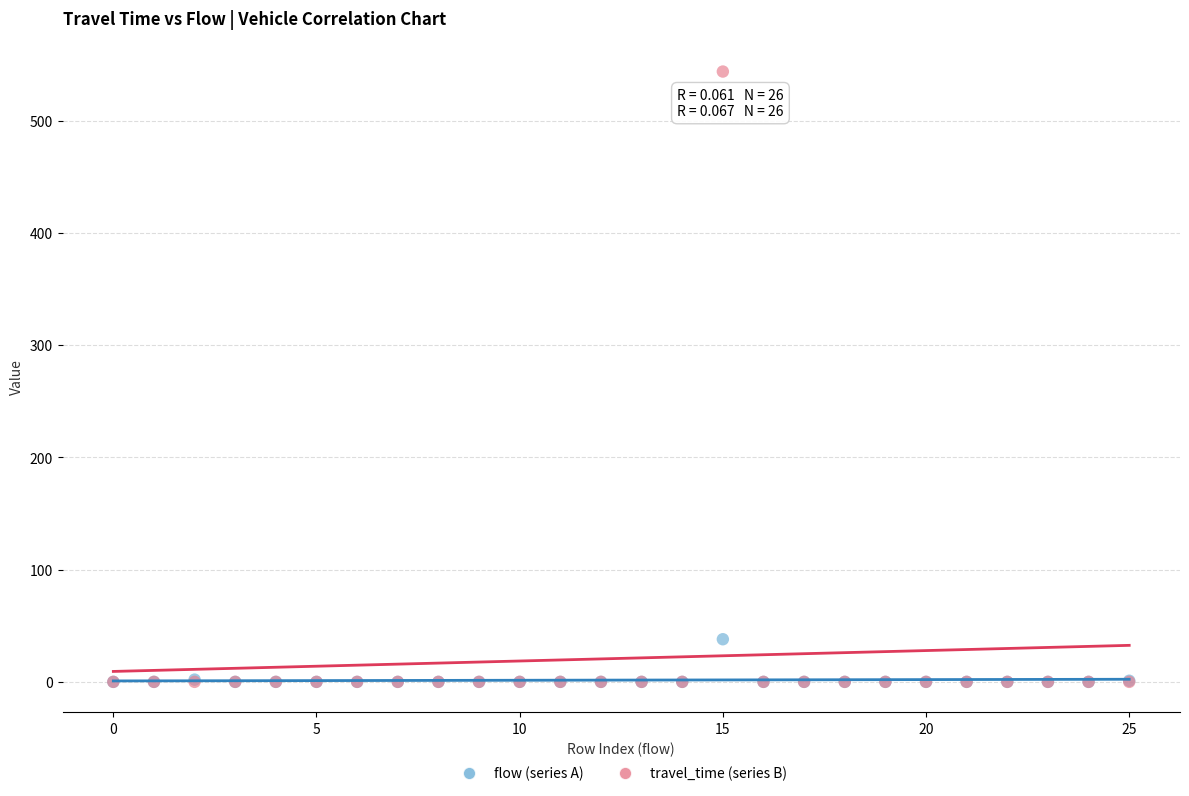

Across all series, what Y value is closest to 272?

38